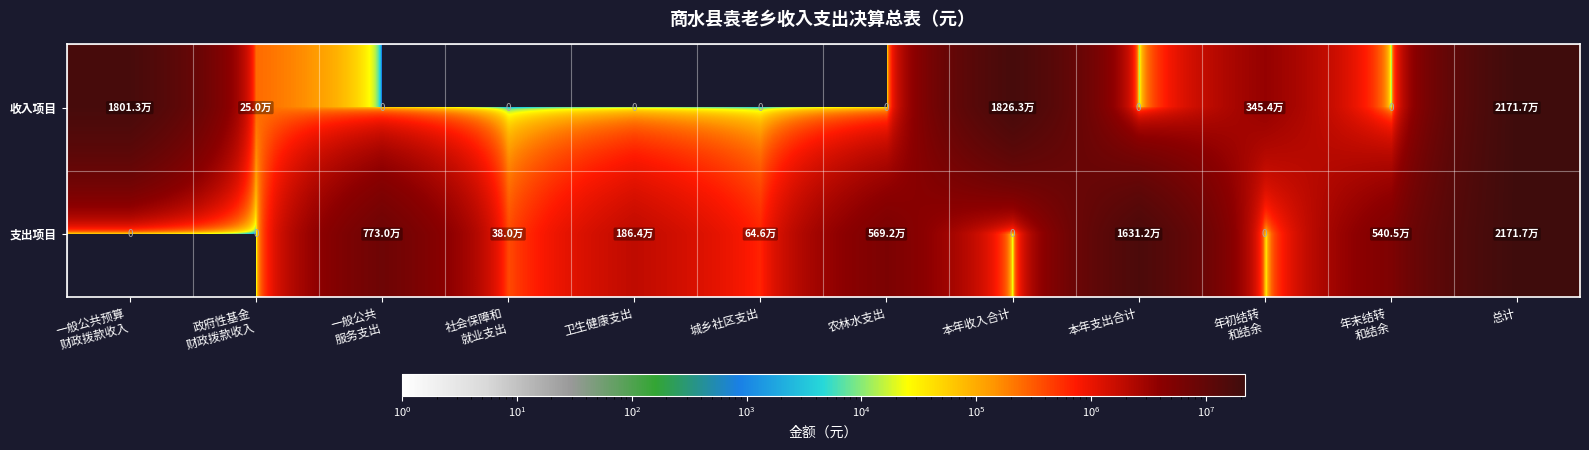

What is the difference between the highest and lowest values at 卫生健康支出?

1863853.5